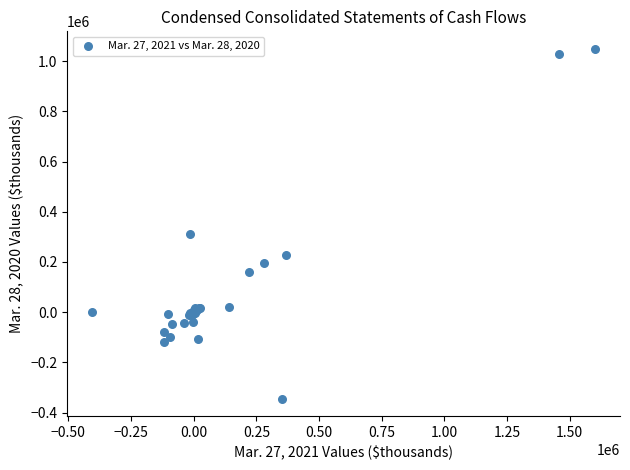

What Y value in the scatter plot is closest to 352272?

311935